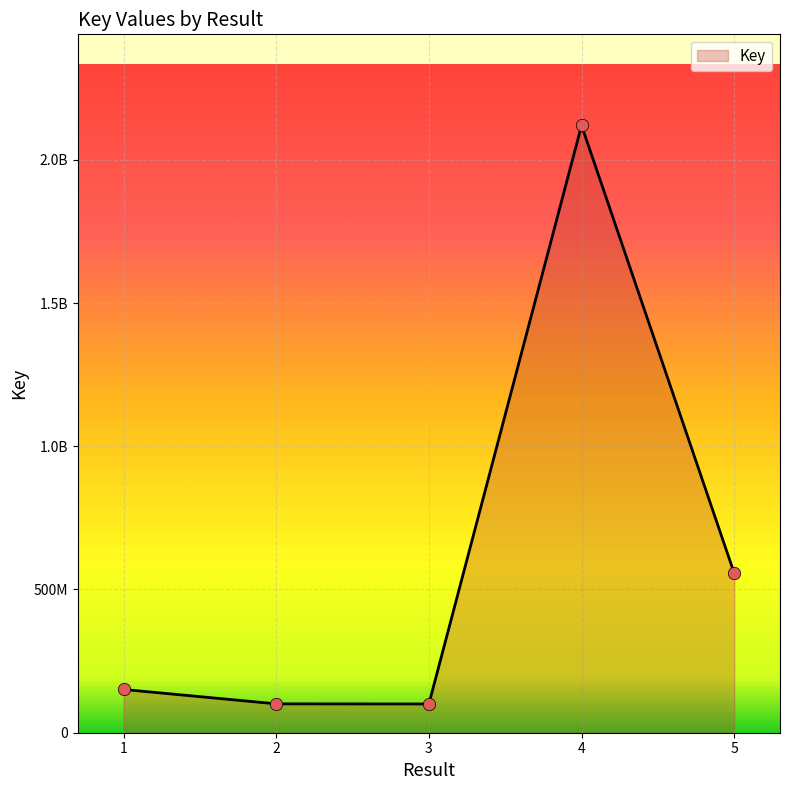

Between 2 and 1, which is larger?

1